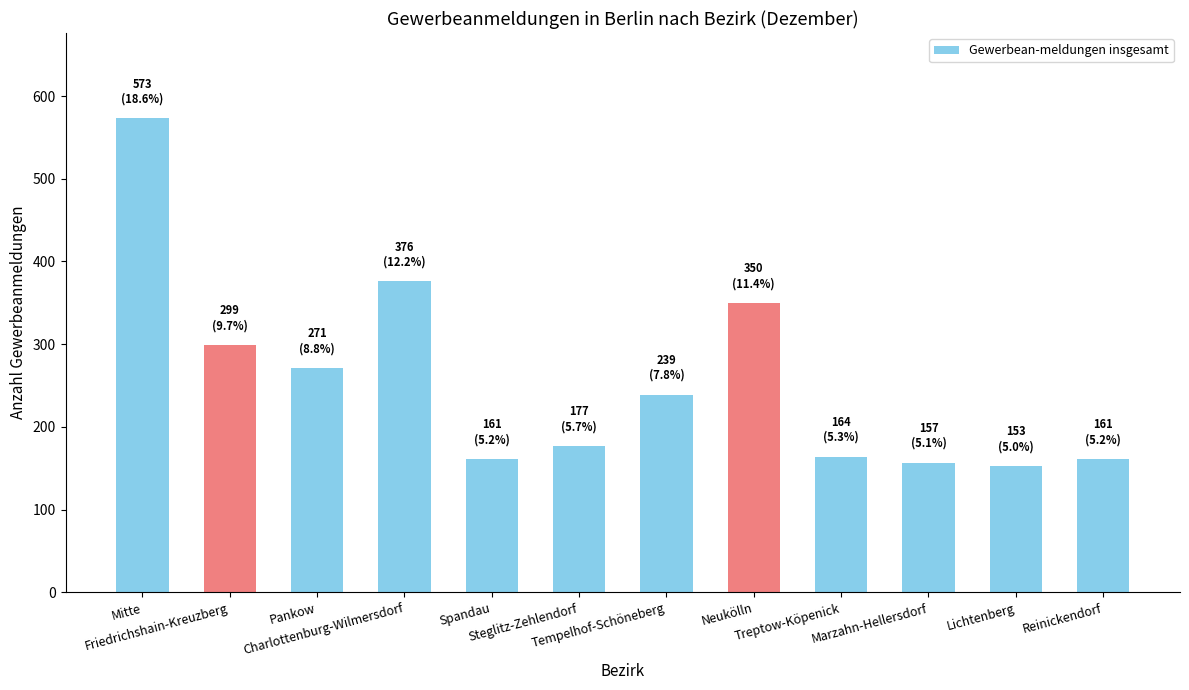

What value does the data have at Friedrichshain-Kreuzberg, to the nearest 5?

300